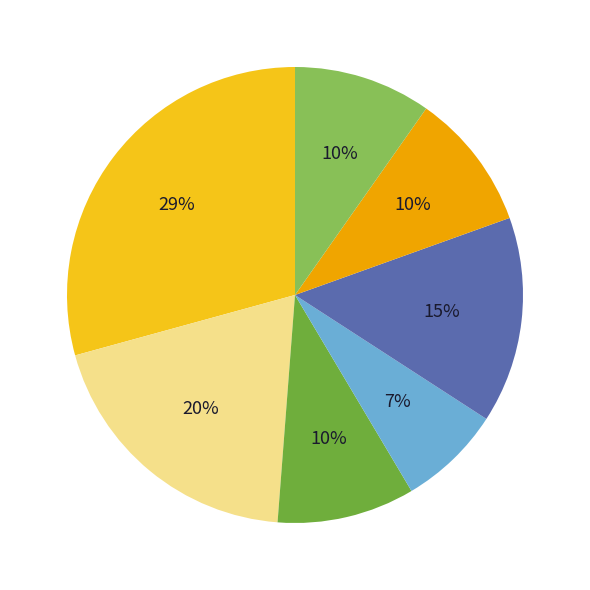

Is there any slice that represents more than half of the pie?

No